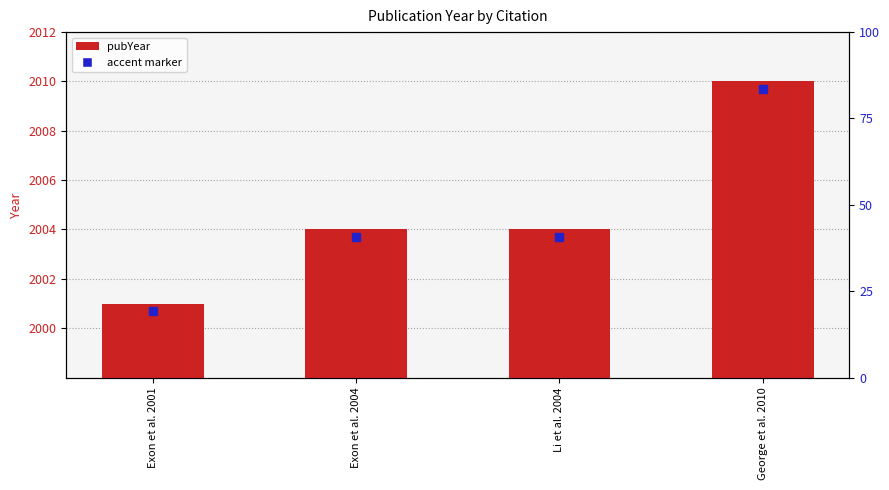

What position from the right is Exon et al. 2004?

3